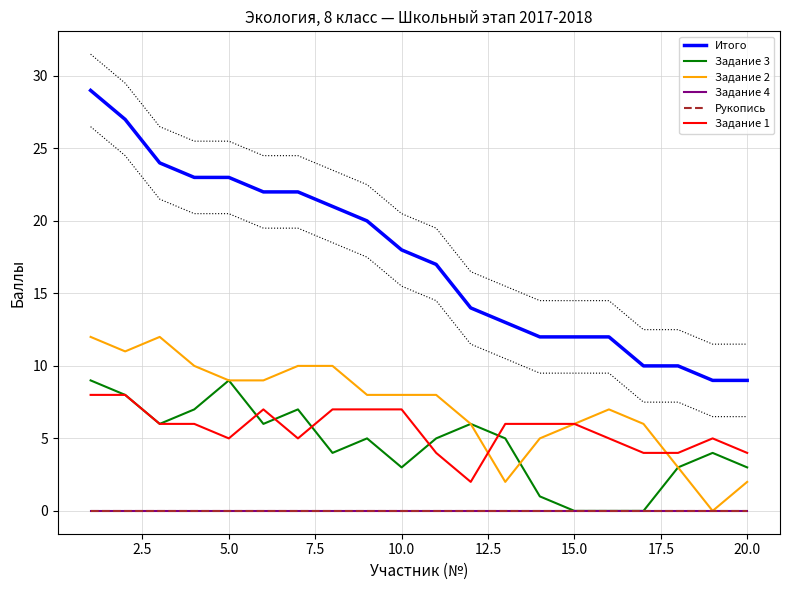

Is the value of Рукопись at 18 greater than the value of Задание 3 at 22.5?

No